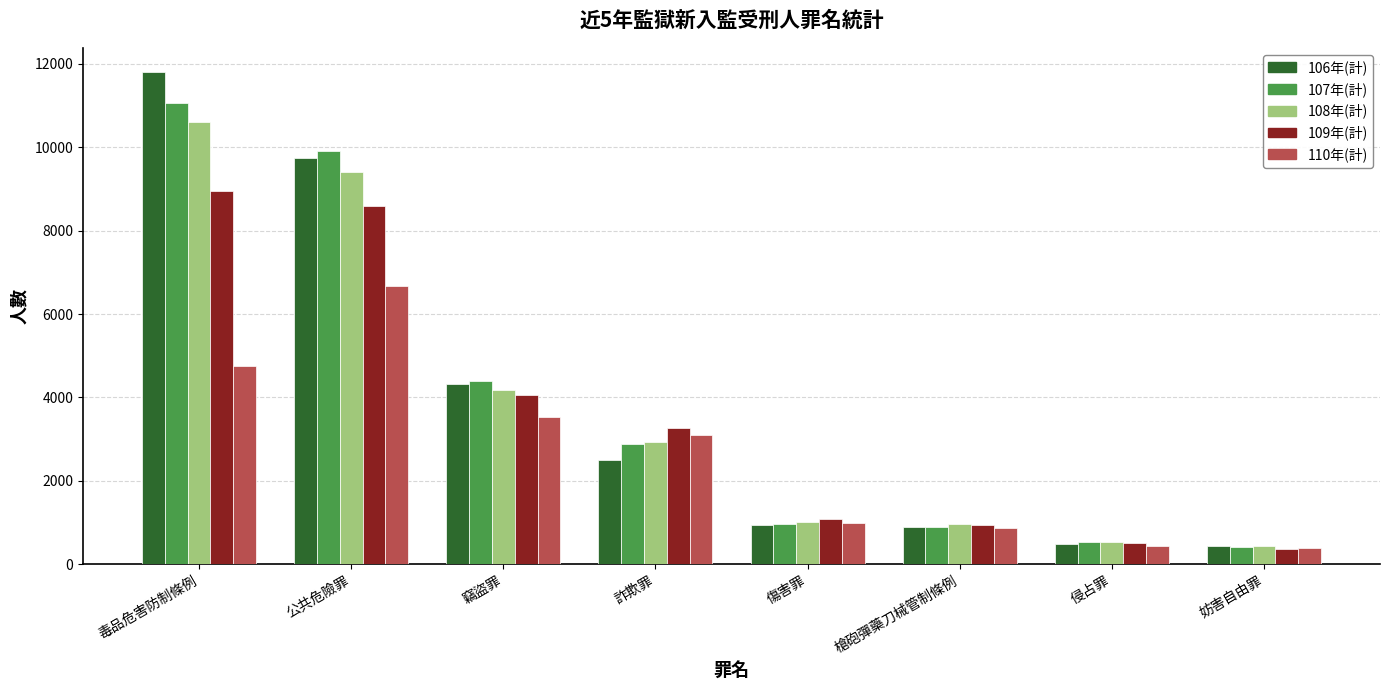

True or false: 107年(計) has a value of 965 at 傷害罪.

True